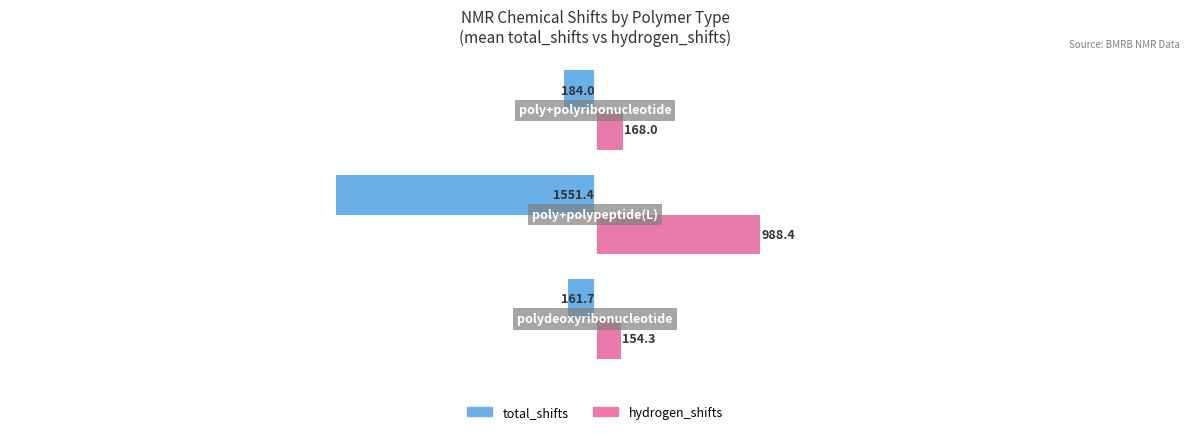

Which series has the widest spread of values?

total_shifts